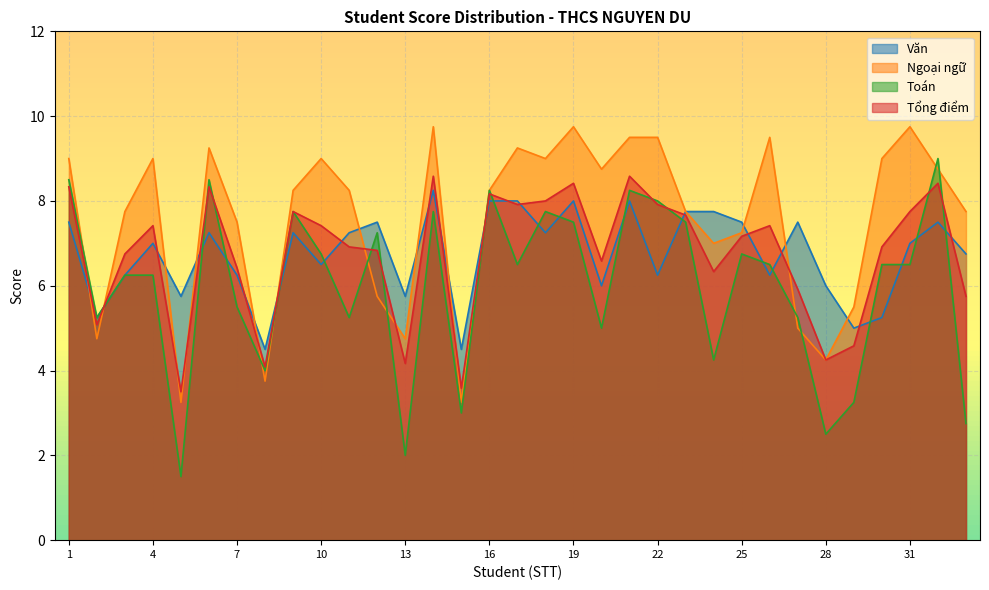

What is the sum of all Ngoại ngữ values?

248.8